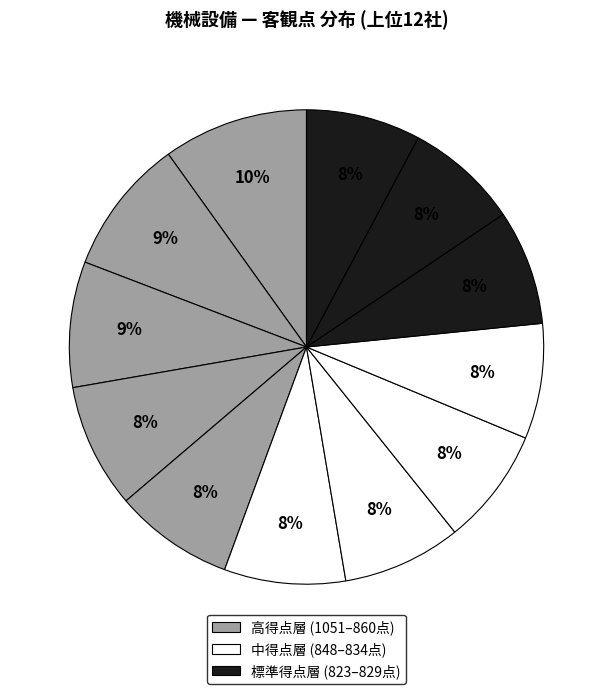

How many slices are in this pie chart?

12